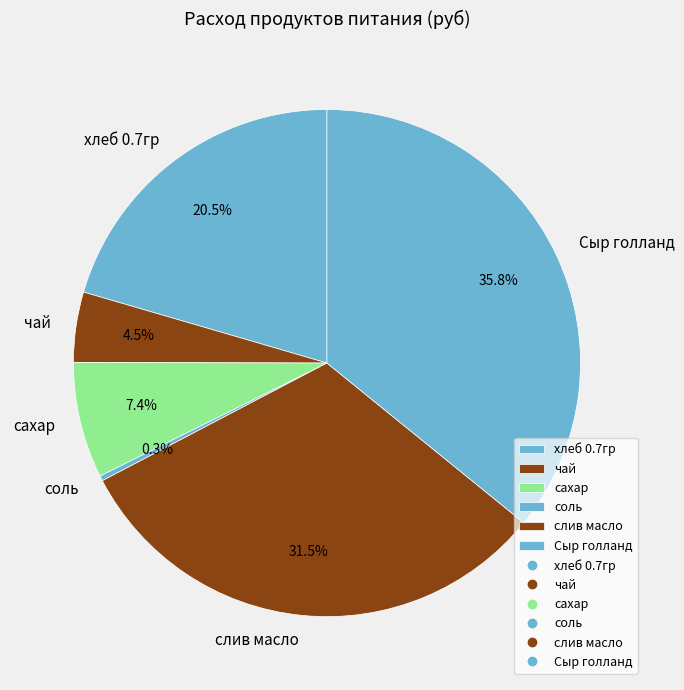

Rank the categories by value from highest to lowest.

Сыр голланд, слив масло, хлеб 0.7гр, сахар, чай, соль